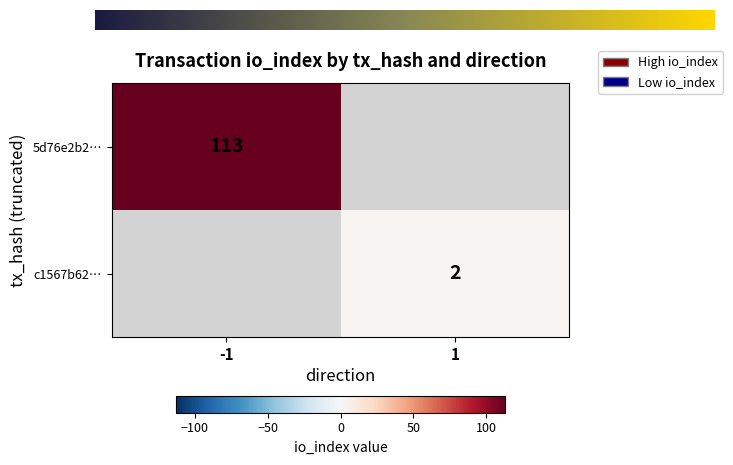

Reading left to right, transcribe all the data shown in this chart.

5d76e2b2…: direction=-1	io_index=113
c1567b62…: direction=1	io_index=2